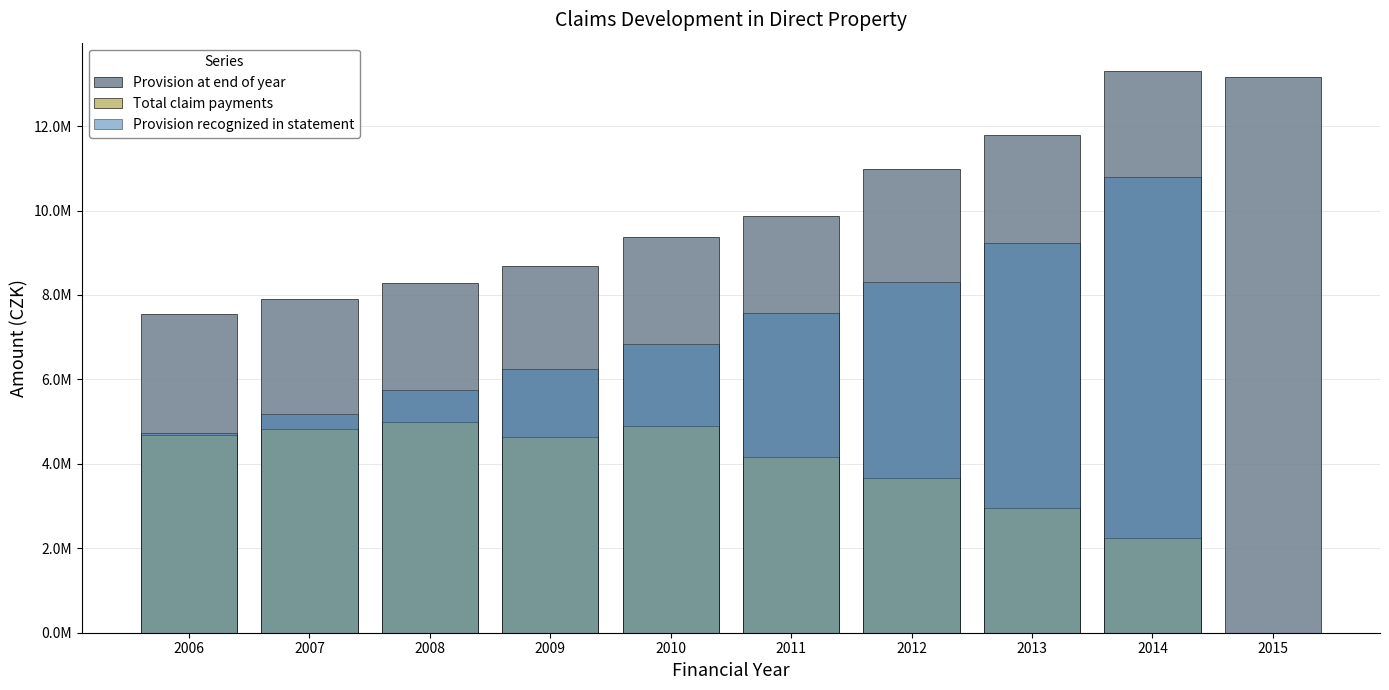

The Provision recognized in statement series shows 6247187 at 2009. True or false?

True